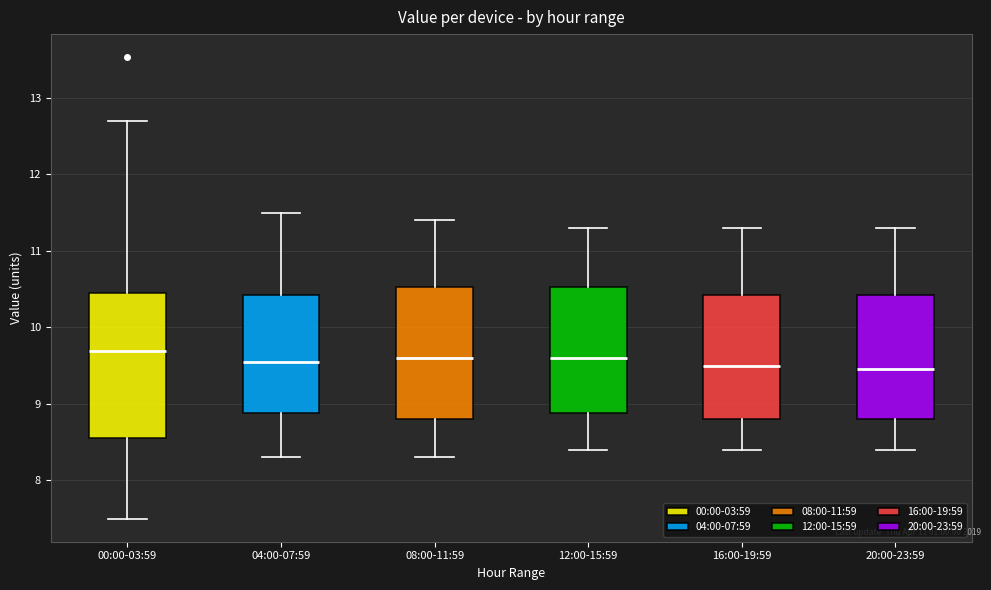

Reading left to right, read every box against the y-axis: the position of its median line, the range the box covers, and the ends of its whiskers. The values are not printed on the chart, so give them approximately, as read against the axis.

00:00-03:59: median 9.7, box 8.6 to 10.5, whiskers 7.5 to 12.7
04:00-07:59: median 9.6, box 8.9 to 10.4, whiskers 8.3 to 11.5
08:00-11:59: median 9.6, box 8.8 to 10.5, whiskers 8.3 to 11.4
12:00-15:59: median 9.6, box 8.9 to 10.5, whiskers 8.4 to 11.3
16:00-19:59: median 9.5, box 8.8 to 10.4, whiskers 8.4 to 11.3
20:00-23:59: median 9.5, box 8.8 to 10.4, whiskers 8.4 to 11.3